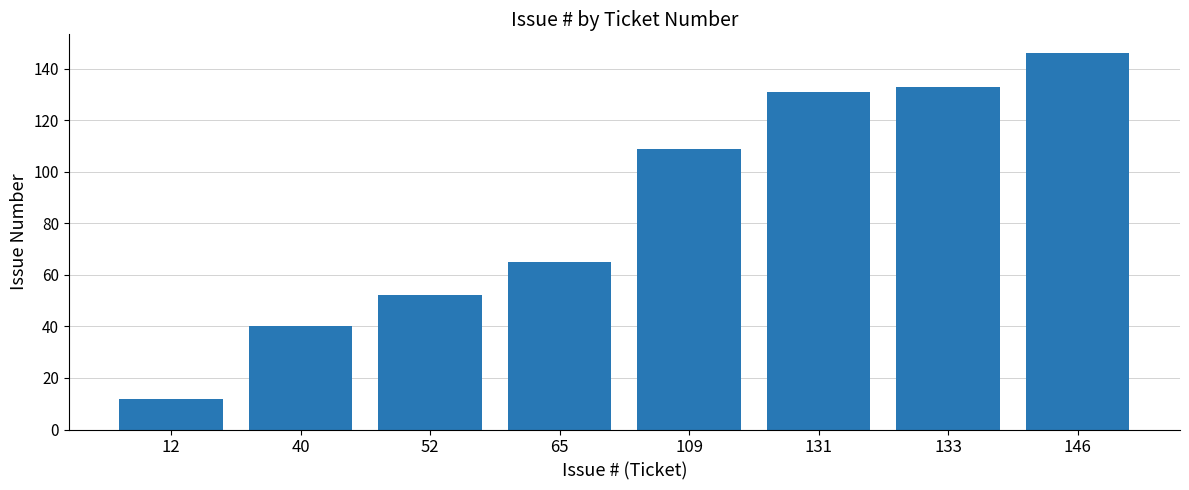

List the labels in order of value, smallest first.

12, 40, 52, 65, 109, 131, 133, 146